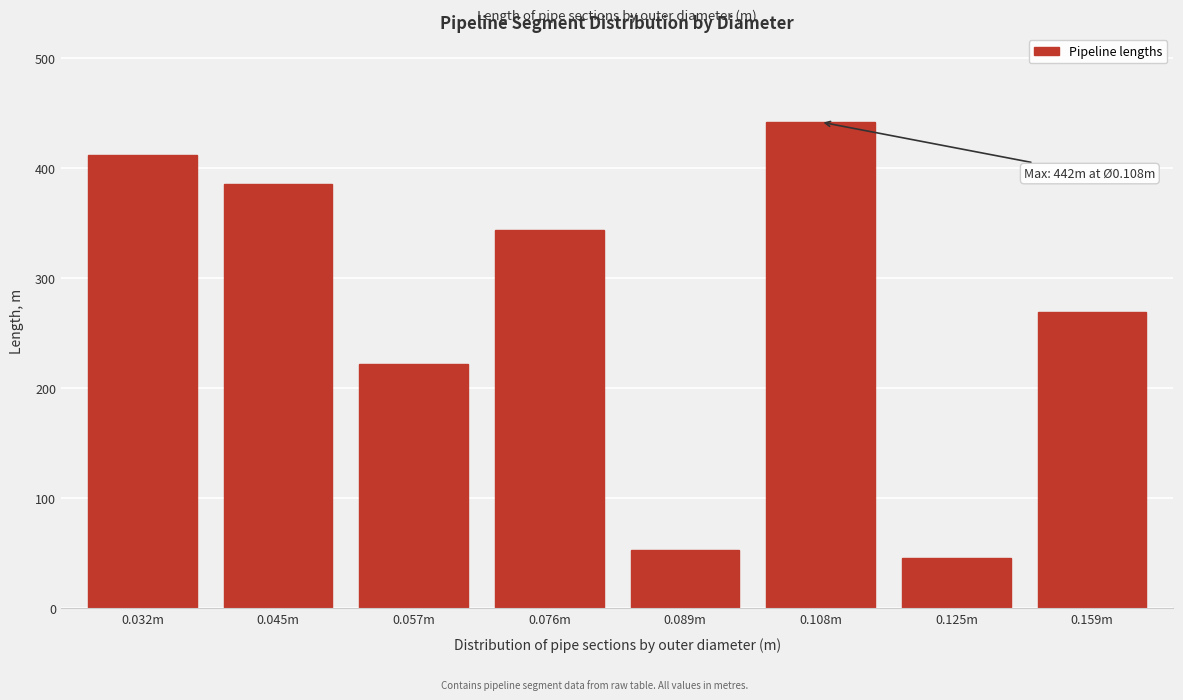

Reading left to right, what are all the values shown in this chart?

0.032m=412	0.045m=386	0.057m=222	0.076m=344	0.089m=53	0.108m=442	0.125m=46	0.159m=269